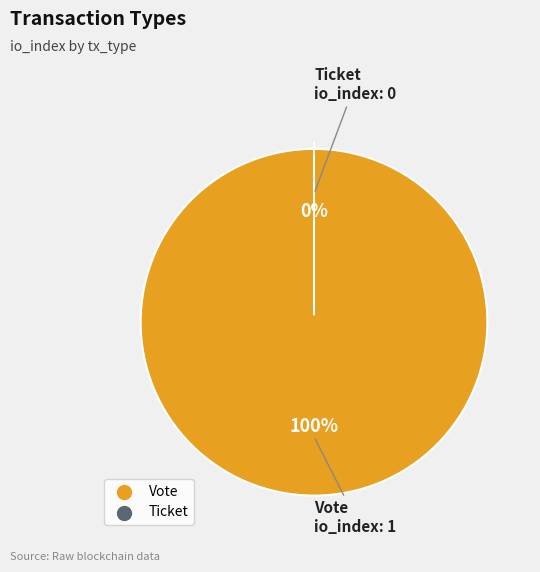

The Vote slice represents 100% of the pie. True or false?

True